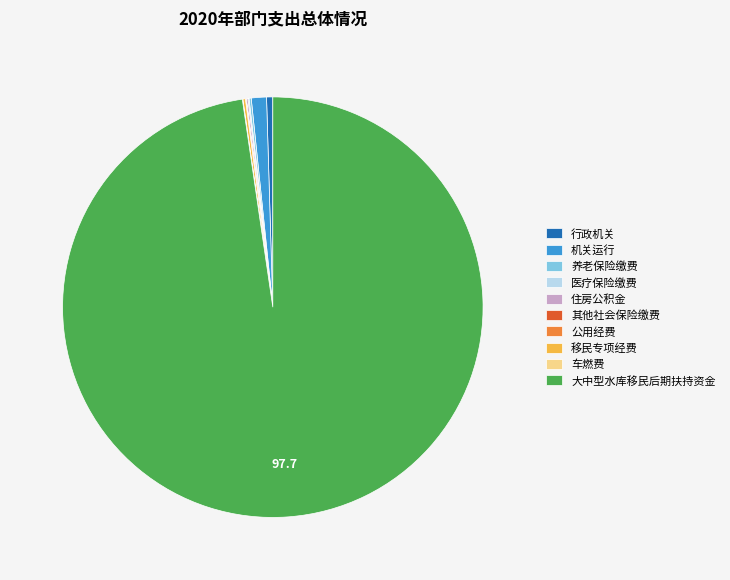

True or false: 机关运行 accounts for 1% of the total.

True